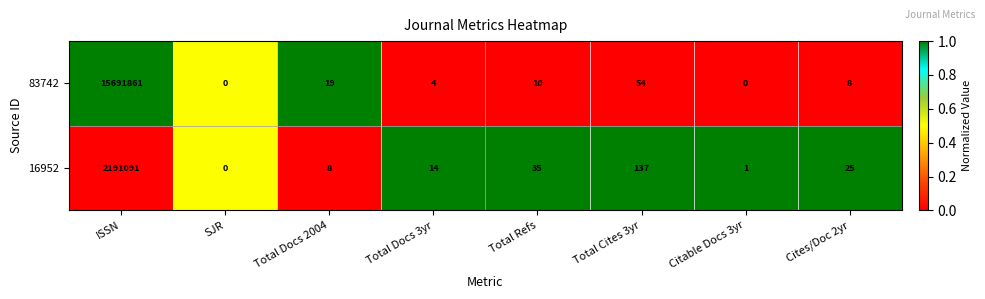

The value of 83742 at Citable Docs 3yr is 0. True or false?

True